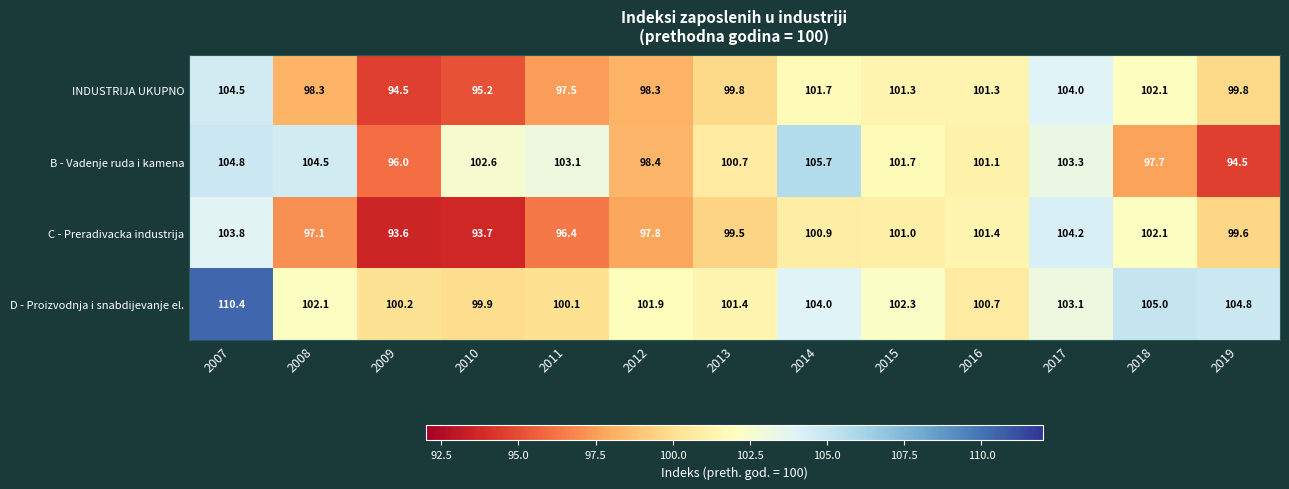

What is the greatest value displayed?

110.4